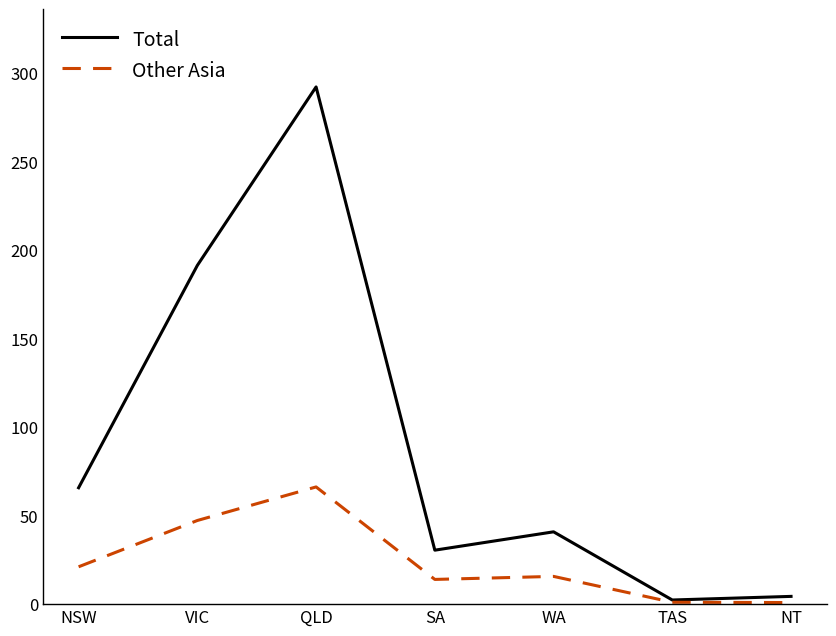

Does the chart display data point markers on the line(s)?

No